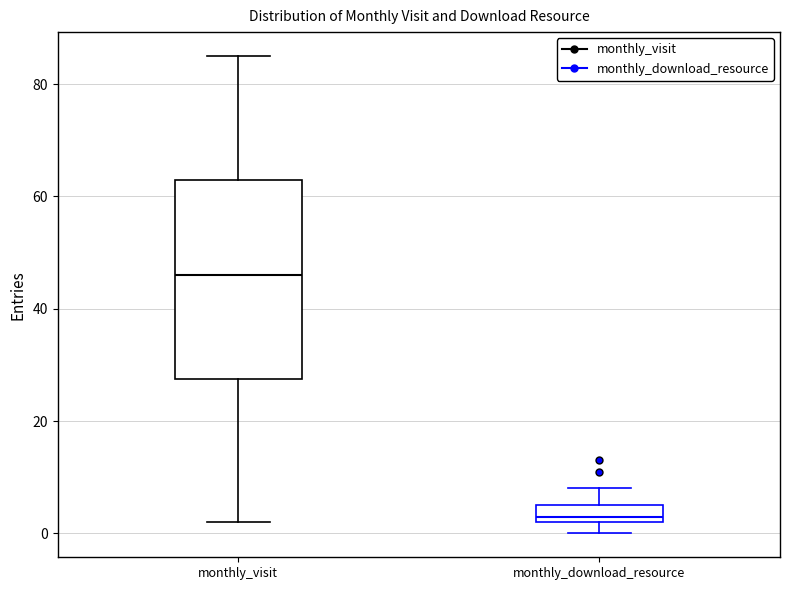

Which box is the tallest, from its lower edge to its upper edge?

monthly_visit